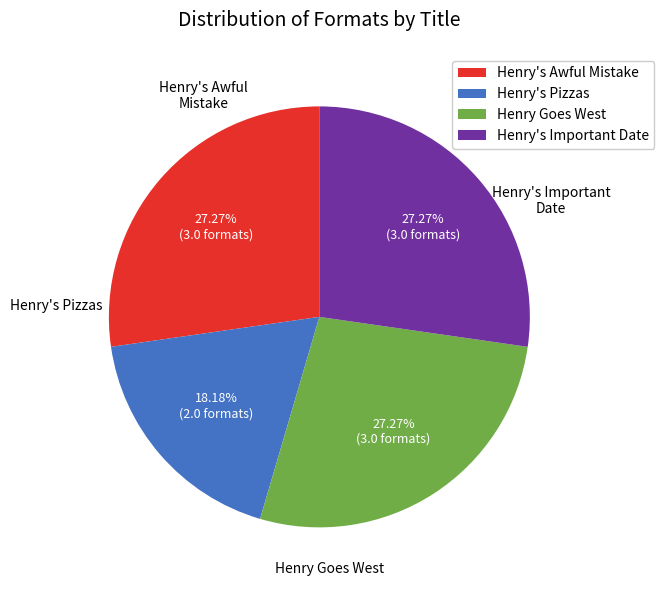

How many slices are in this pie chart?

4